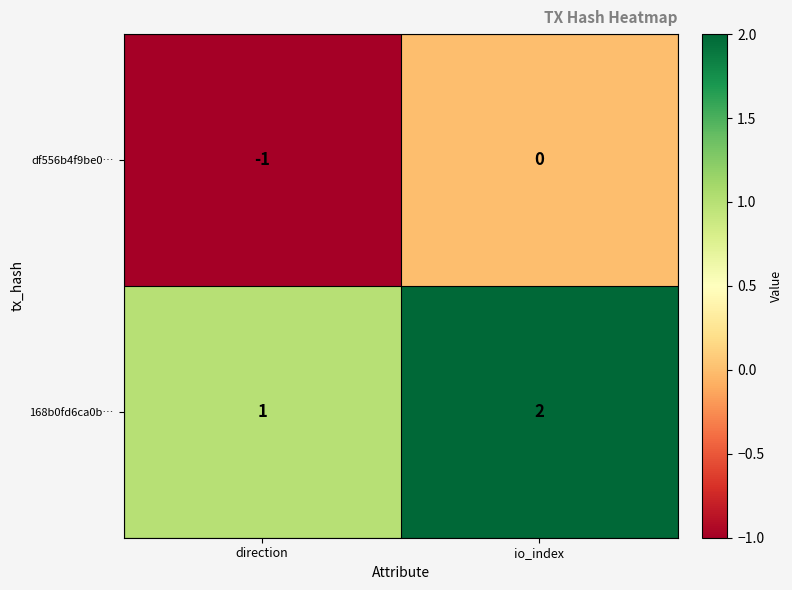

At which label is 168b0fd6ca0b… closest to 1?

direction